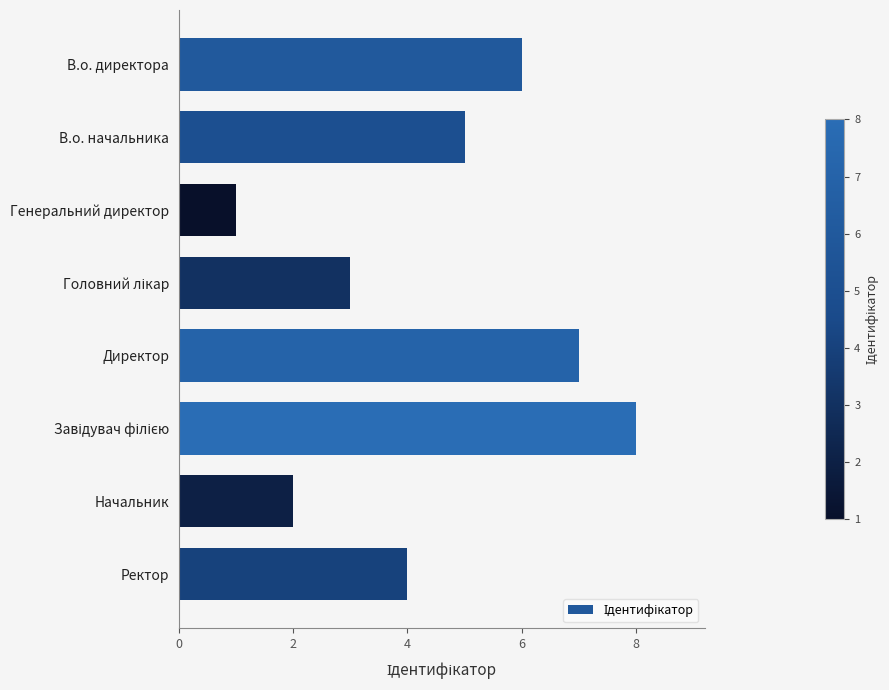

How many series are shown in this chart?

1